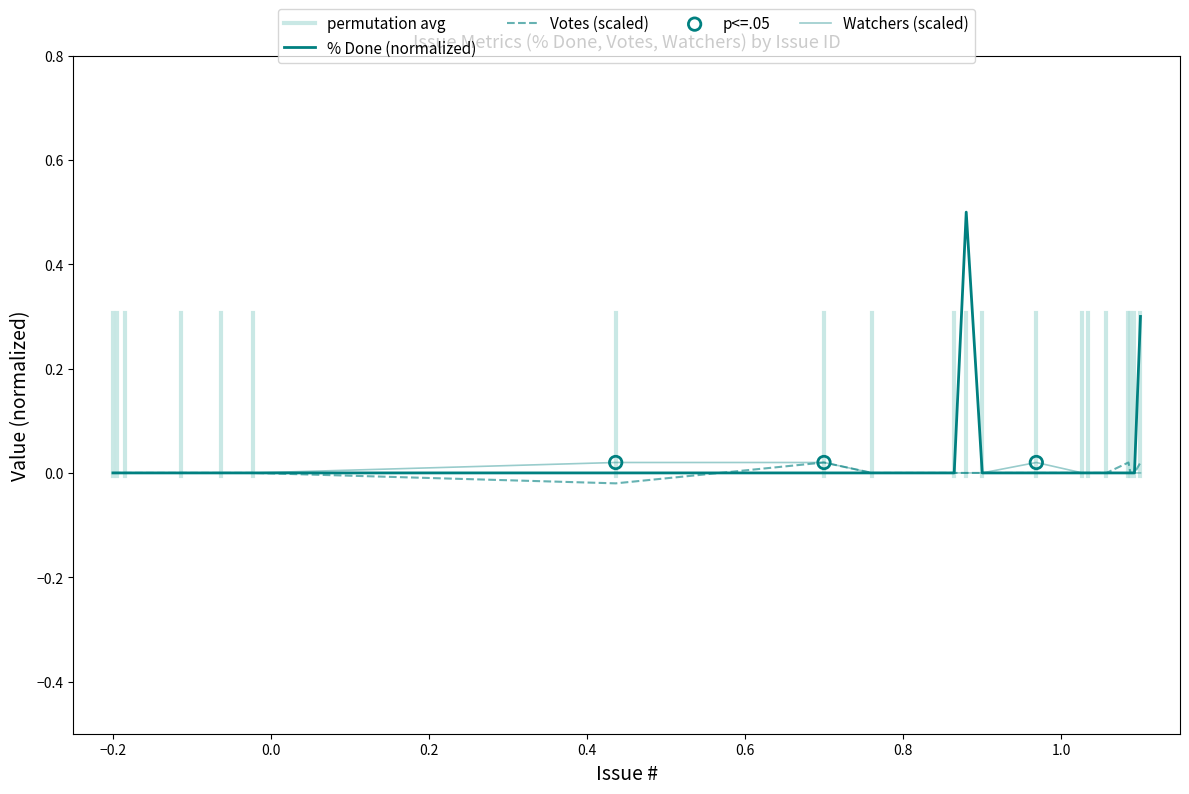

At how many categories does at least one series exceed 0?

6